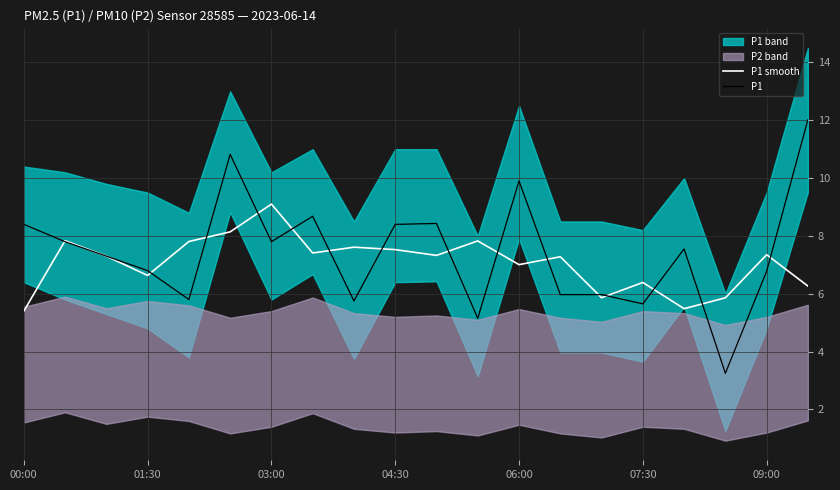

What is the value of the P1 smooth point at the 15th from the left?

5.9